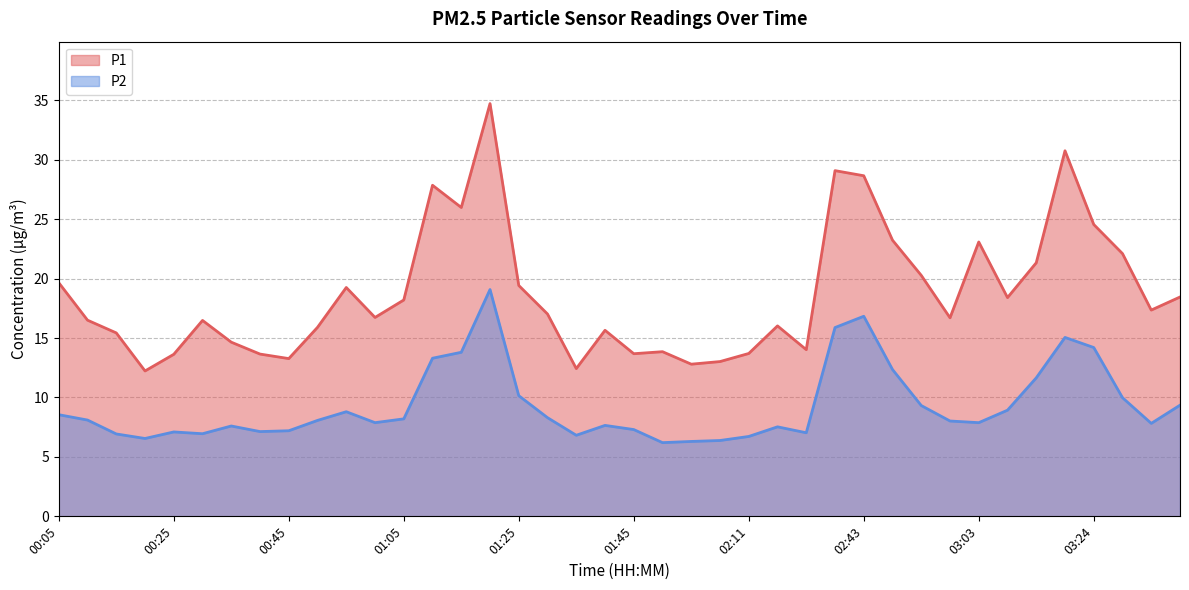

Reading left to right, transcribe all the data shown in this chart.

P1: 19.6	16.5	15.4	12.2	13.6	16.5	14.7	13.7	13.3	15.9	19.2	16.7	18.2	27.9	26.0	34.7	19.4	17.0	12.4	15.7	13.7	13.8	12.8	13.0	13.7	16.0	14.0	29.1	28.6	23.2	20.3	16.7	23.1	18.4	21.3	30.8	24.6	22.1	17.4	18.4
P2: 8.6	8.1	6.9	6.5	7.1	7.0	7.6	7.1	7.2	8.1	8.8	7.9	8.2	13.3	13.8	19.1	10.2	8.3	6.8	7.7	7.3	6.2	6.3	6.4	6.7	7.5	7.0	15.9	16.8	12.3	9.3	8.0	7.9	8.9	11.7	15.1	14.2	10.0	7.8	9.3